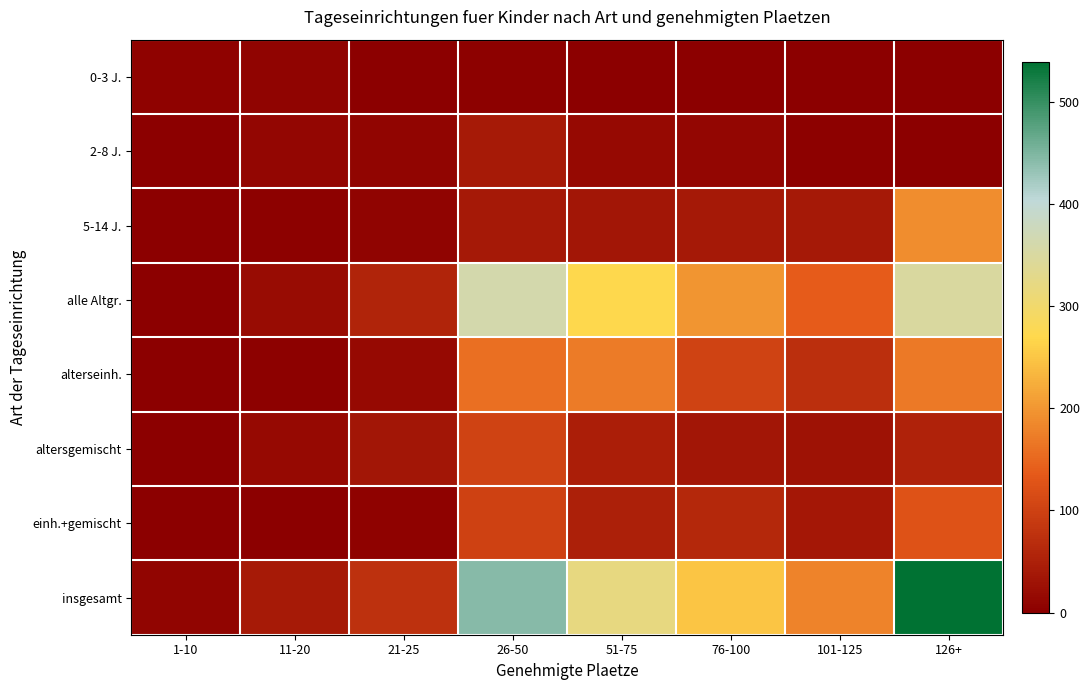

What is the difference between the highest and lowest values at 76-100?

249